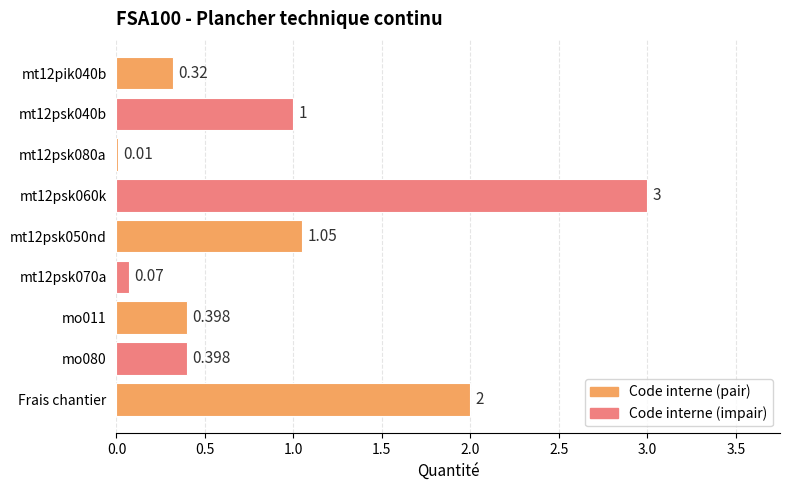

Between Frais chantier and mt12psk080a, which is larger?

Frais chantier